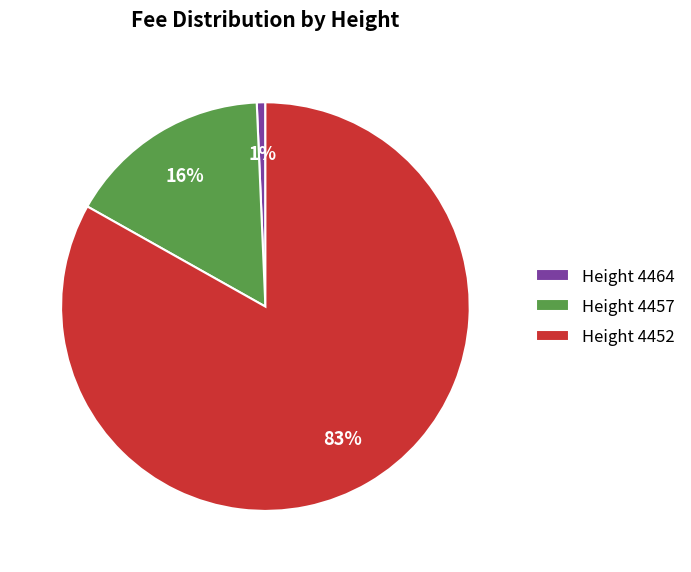

What is the majority slice?

Height 4452